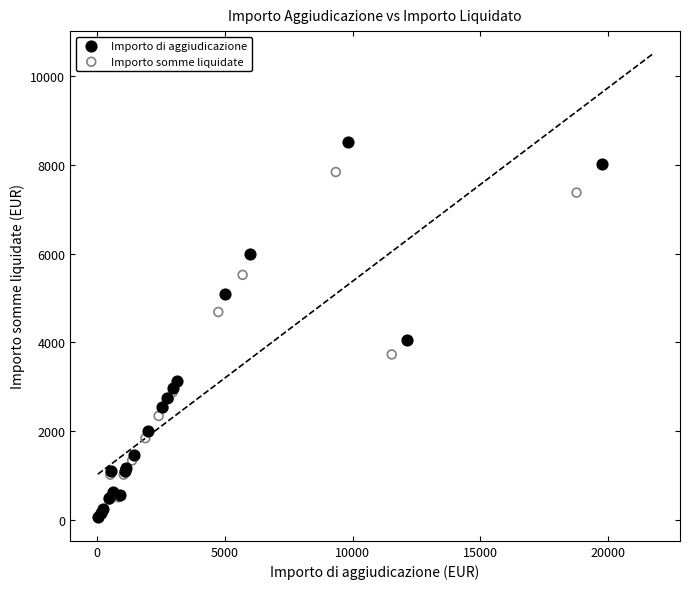

What are all the series names shown in the legend?

Importo di aggiudicazione, Importo somme liquidate